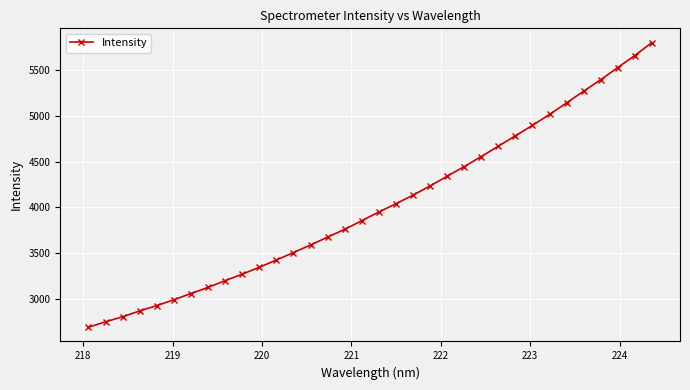

What is the value of the 22nd point from the left?

4339.6